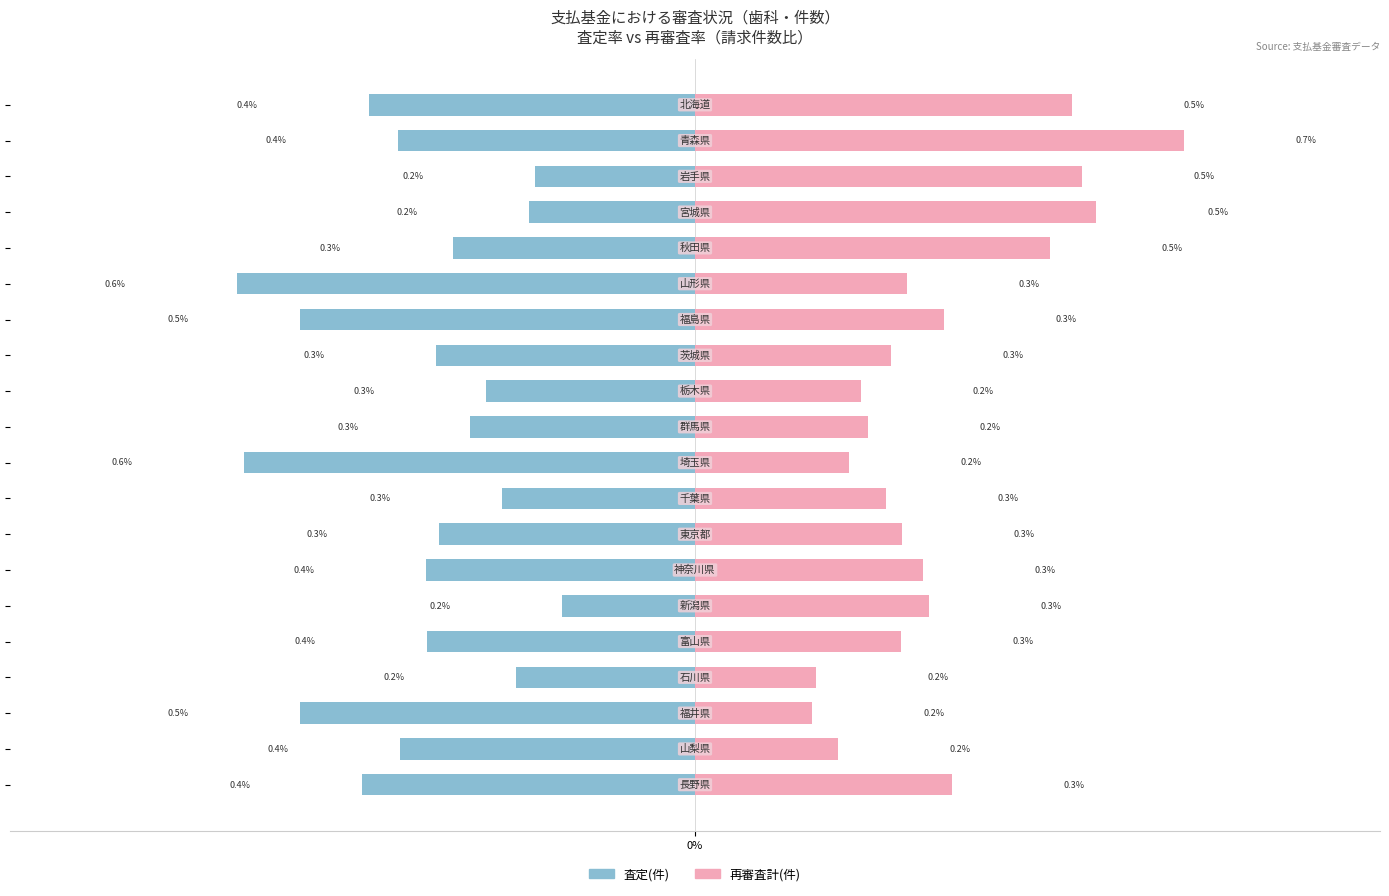

What are all the series names shown in the legend?

査定(件), 再審査計(件)